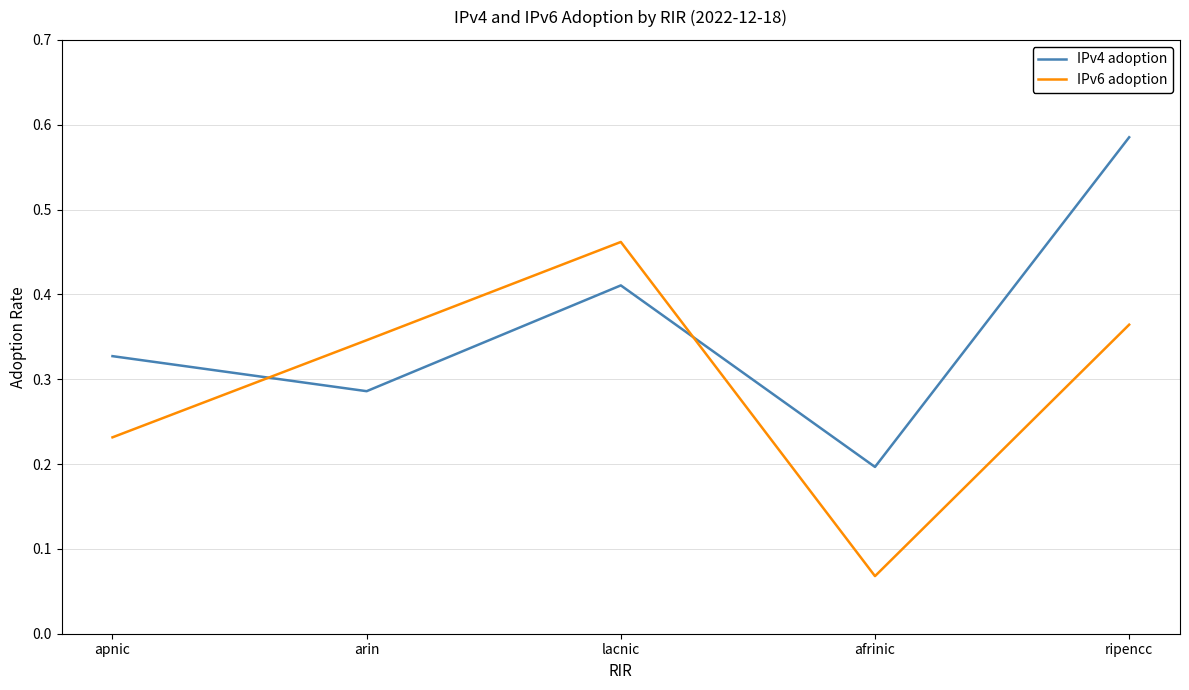

Which category has the highest value in the IPv4 adoption series?

ripencc